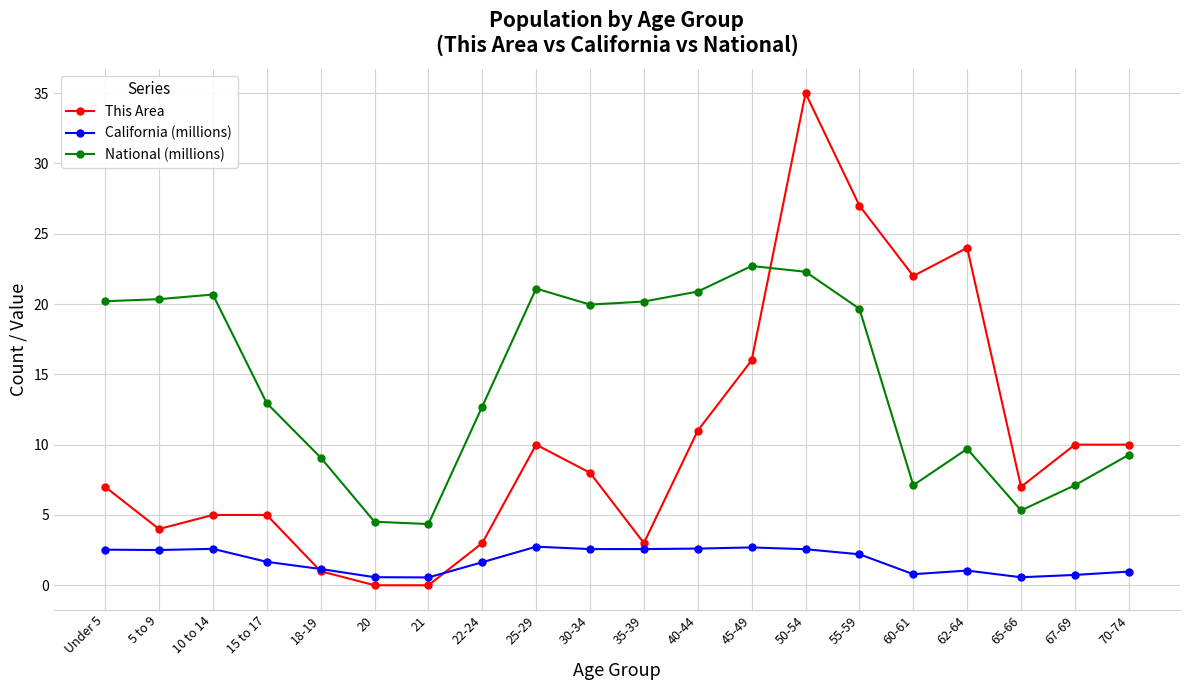

The value of This Area at 10 to 14 is 8.0. True or false?

False